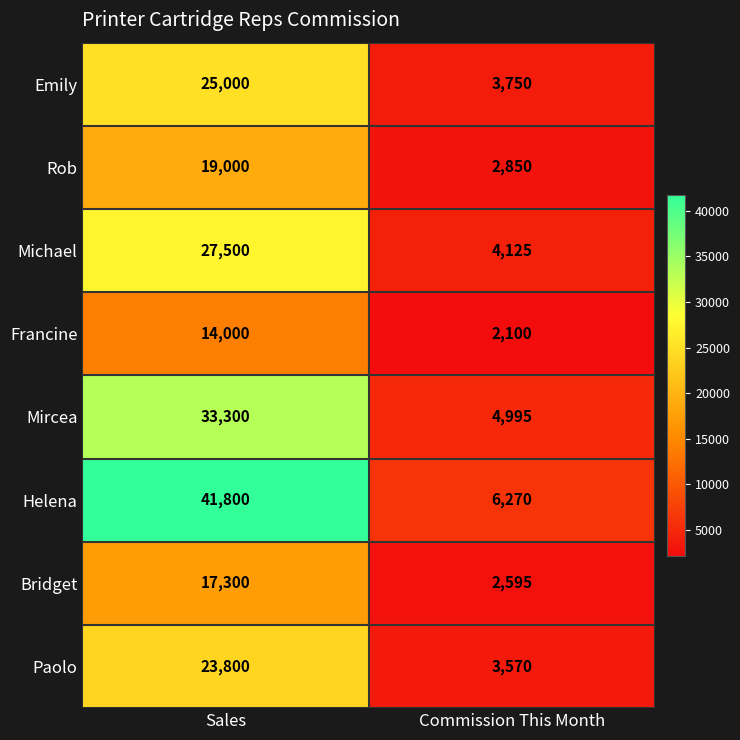

List the series in order of their peak value, highest first.

Helena, Mircea, Michael, Emily, Paolo, Rob, Bridget, Francine